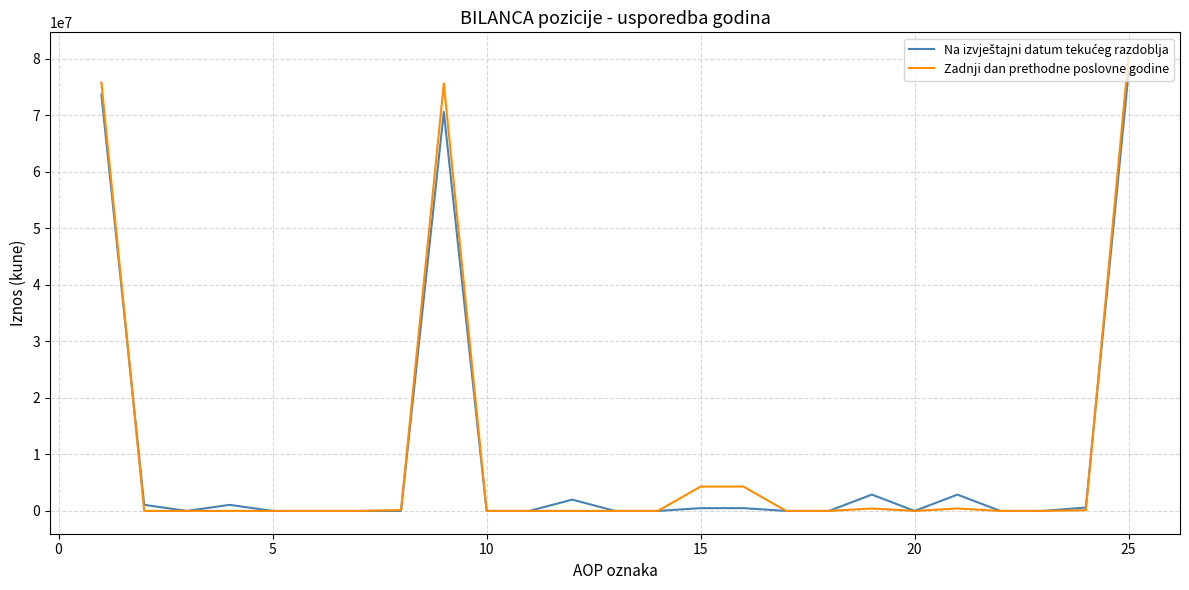

What is the maximum value shown in the chart?

80652687